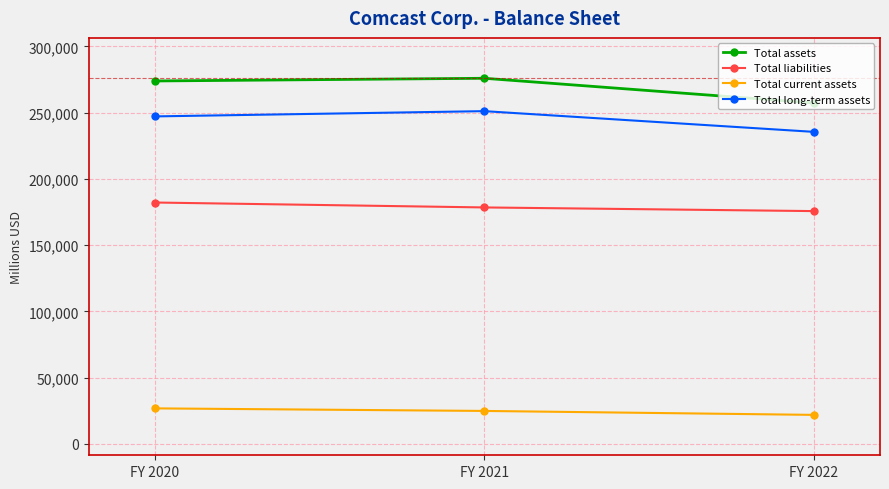

At which label does Total liabilities reach its peak?

FY 2020